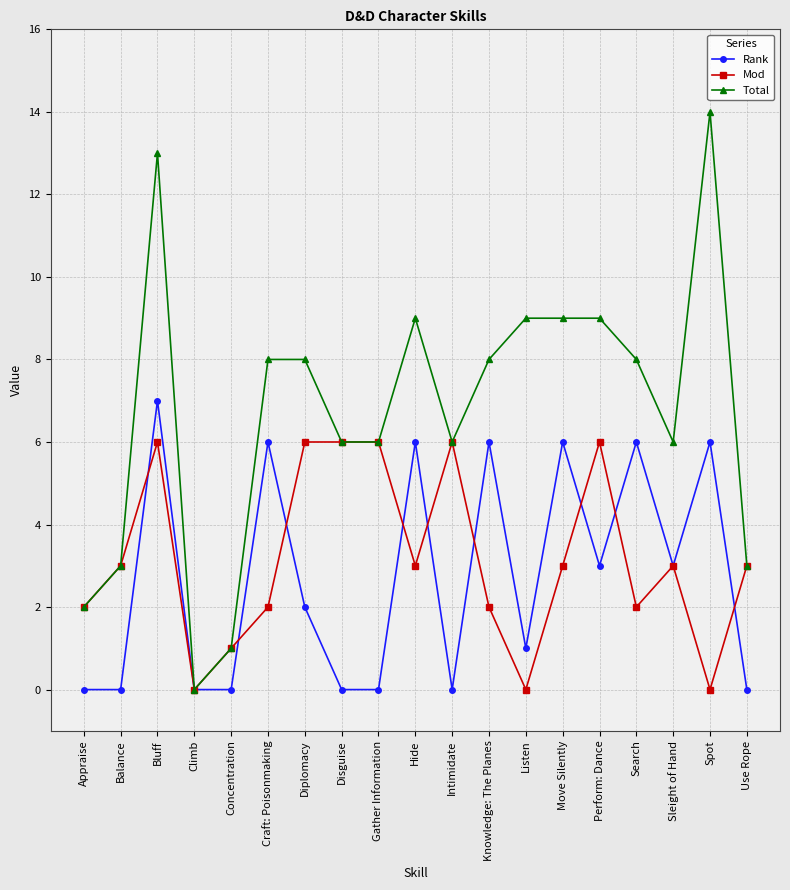

List the series in order of their peak value, lowest first.

Mod, Rank, Total